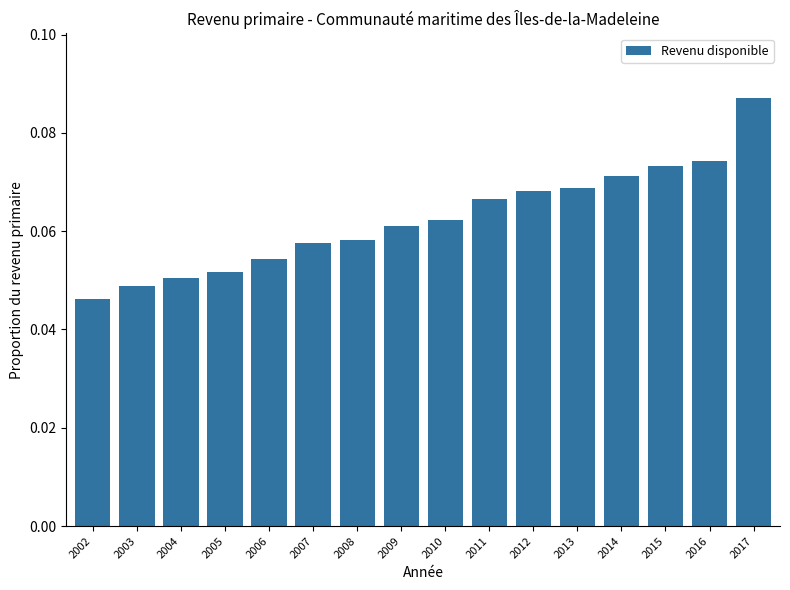

Where is the data nearest to the value 0?

2002